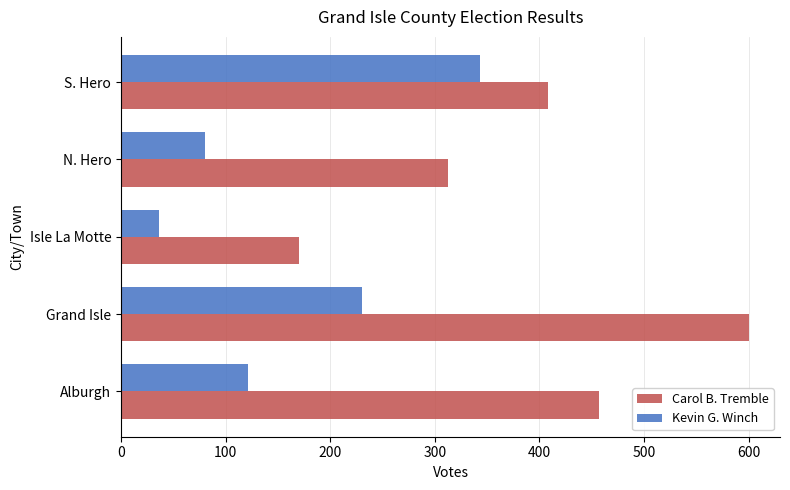

What is the sum of all Carol B. Tremble values?

1948